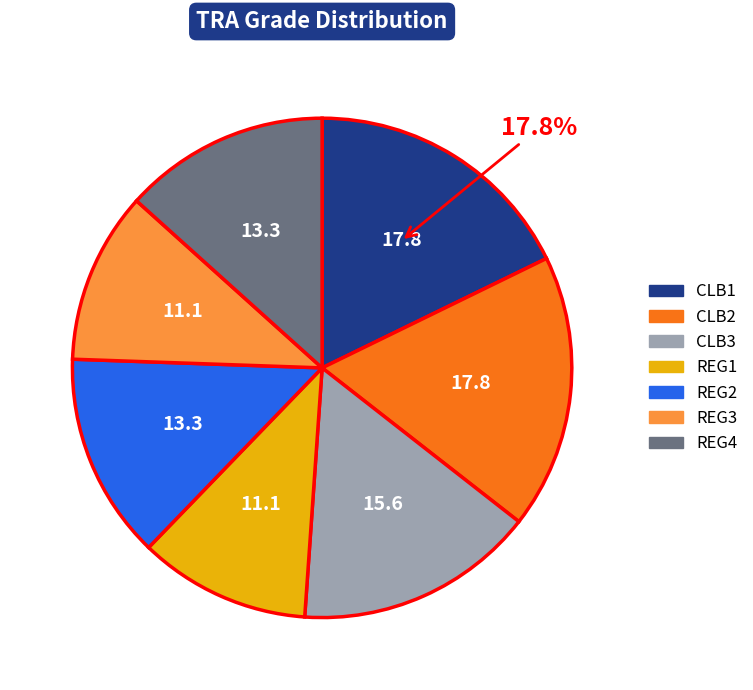

Is there a majority slice in this chart?

No